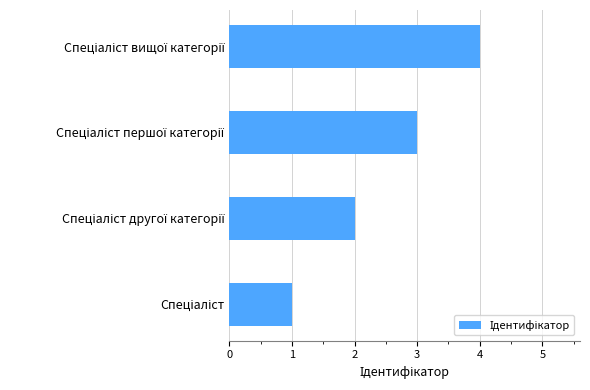

What is the greatest value displayed?

4